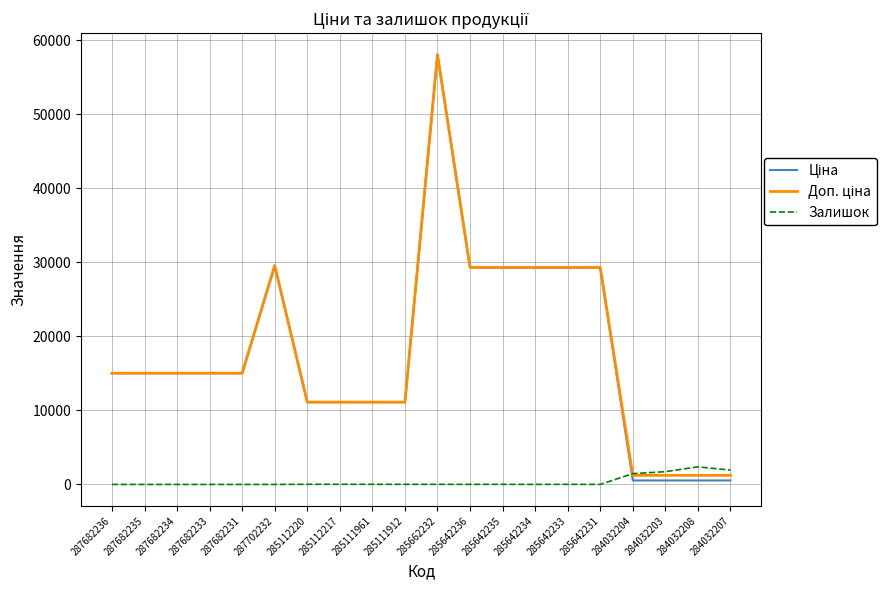

What is the greatest value displayed?

58037.0